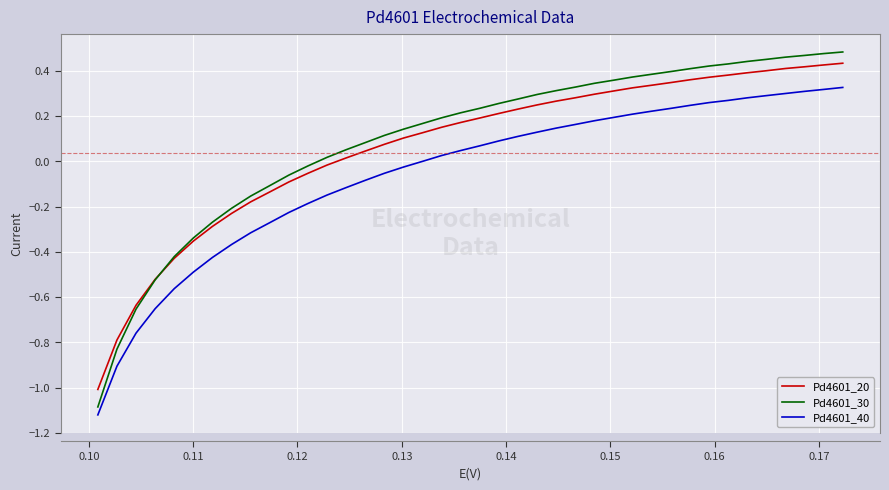

True or false: Pd4601_20 and Pd4601_40 intersect in this chart.

False